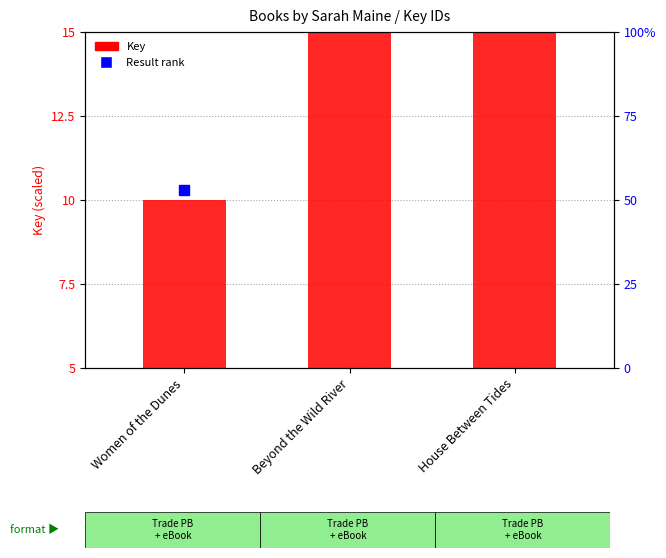

Where is the data nearest to the value 10?

House Between Tides